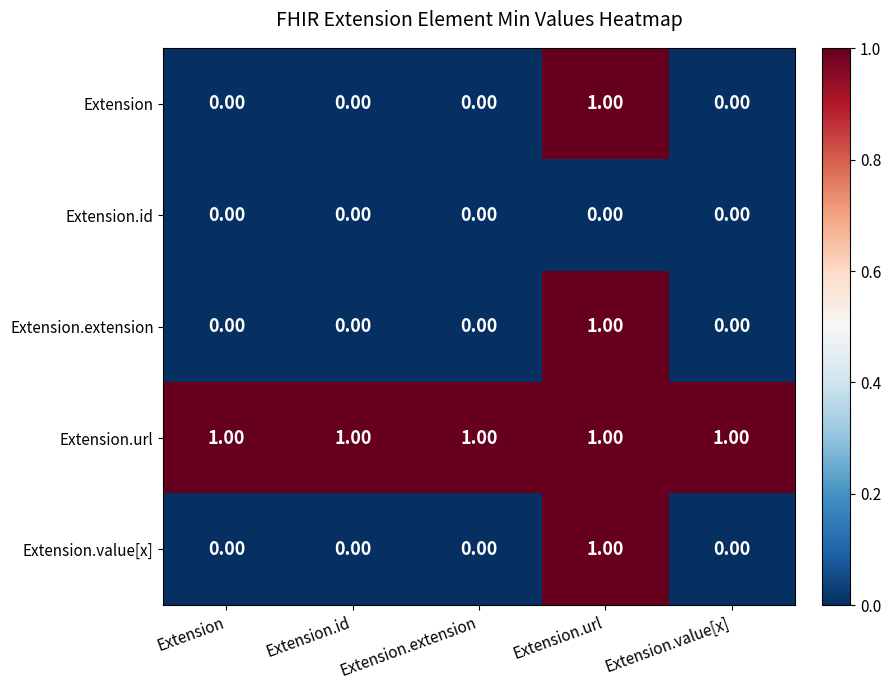

At how many categories does at least one series exceed 0?

5